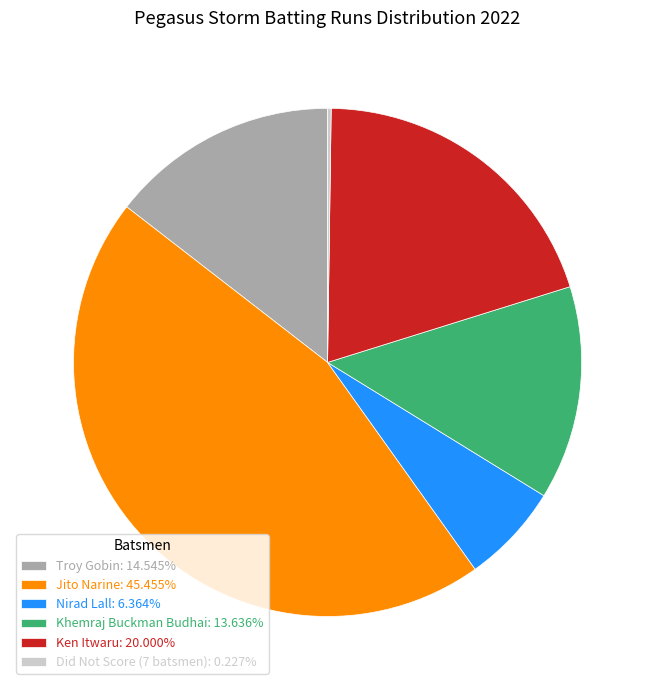

Do Nirad Lall: 6.364% and Ken Itwaru: 20.000% together represent more than half of the pie?

No